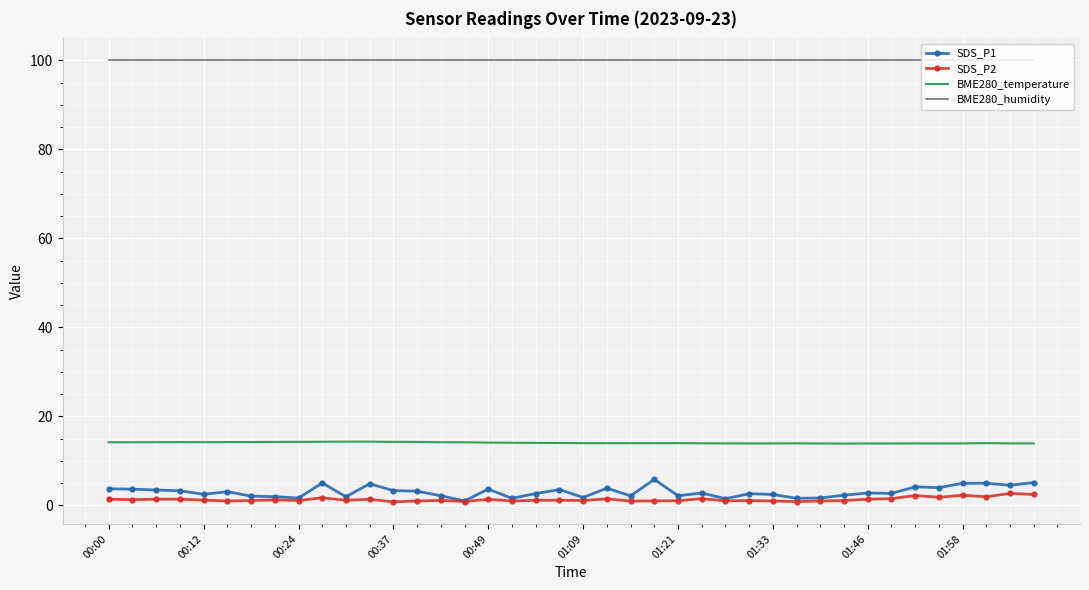

True or false: BME280_temperature and BME280_humidity intersect in this chart.

False